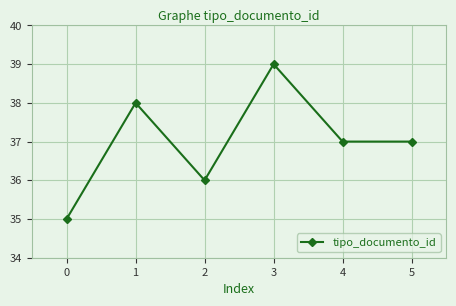

What is the change in value from 0 to 4?

+2